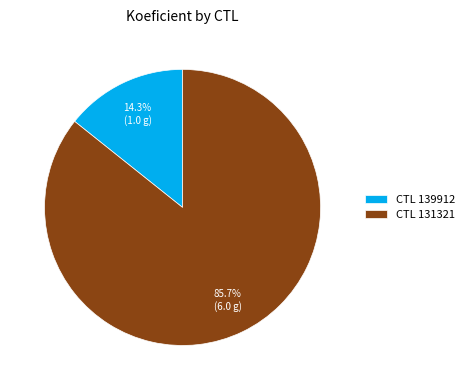

How many slices are in this pie chart?

2